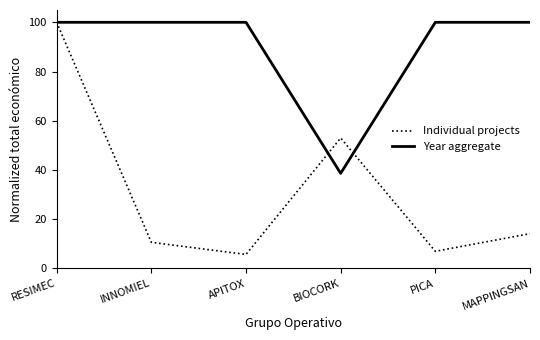

At which category is the sum across all series the highest?

RESIMEC